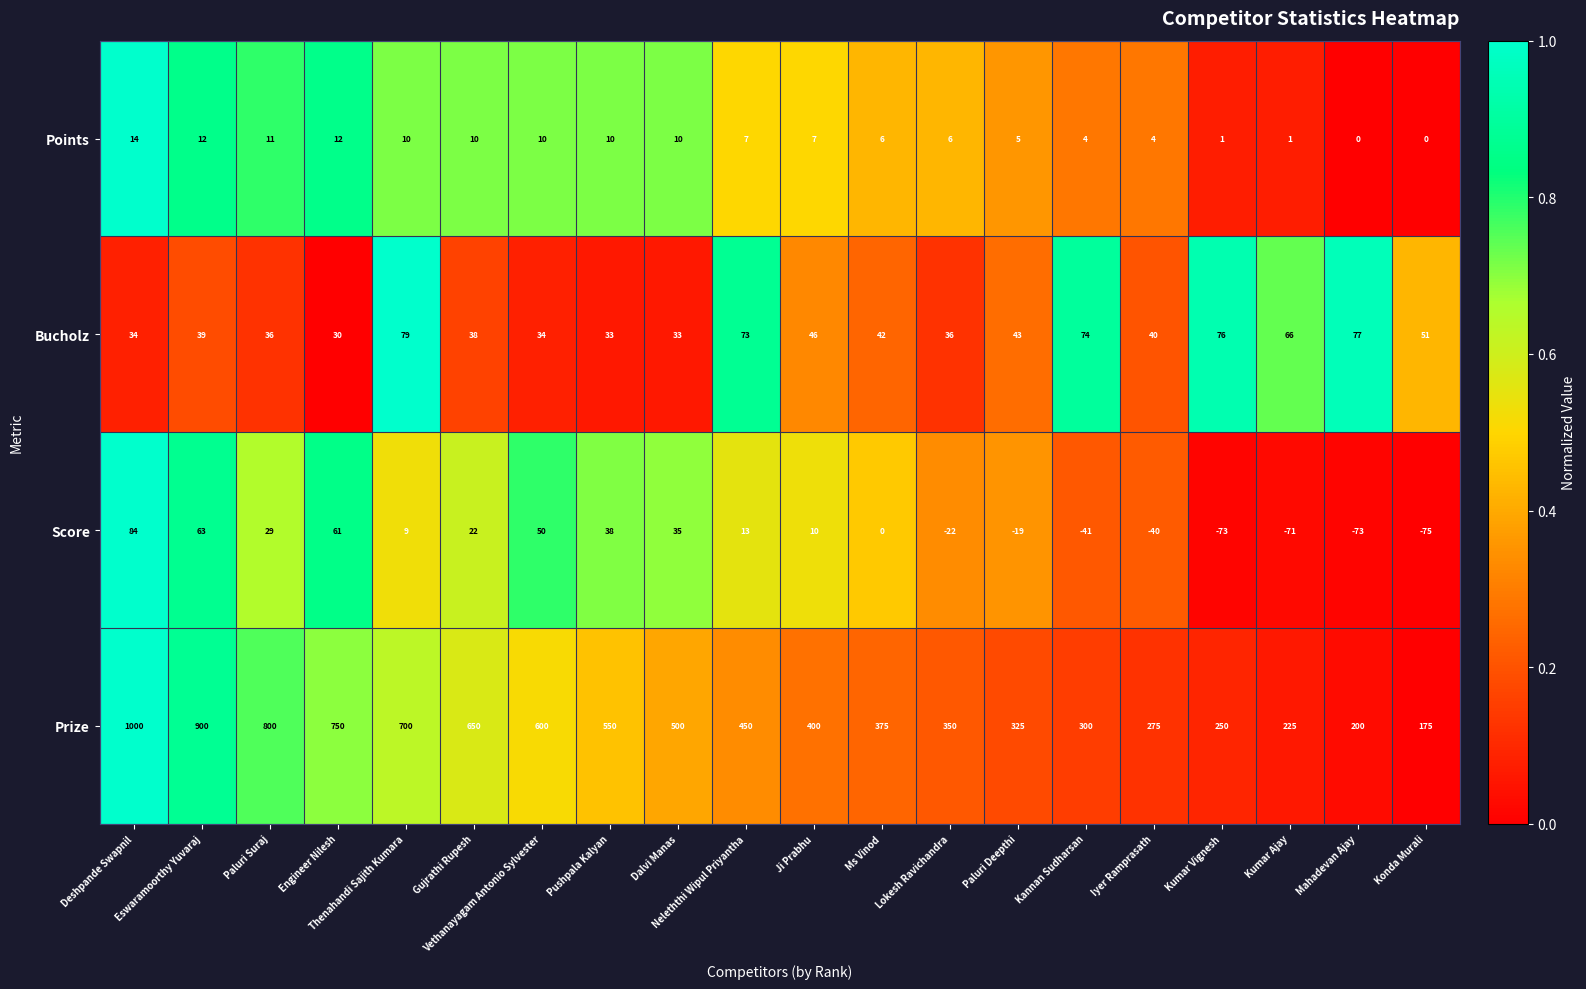

What is the difference between the maximum and minimum values in the Prize series?

825